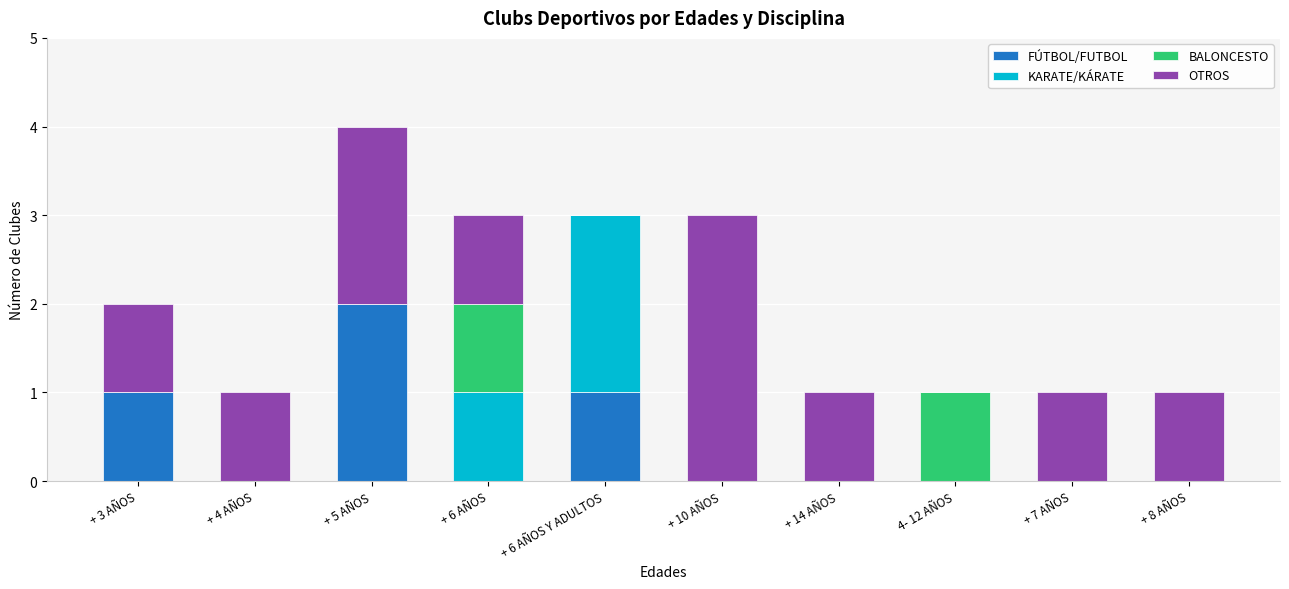

Is it true that FÚTBOL/FUTBOL equals 0 at + 3 AÑOS?

False